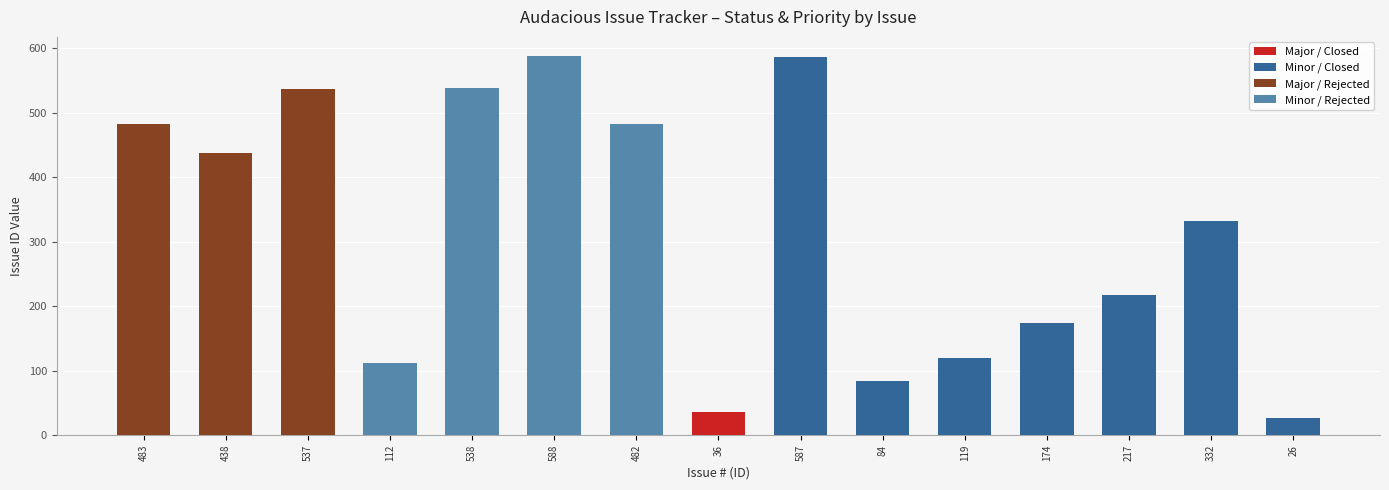

Is it true that Major / Closed equals 0 at 217?

True